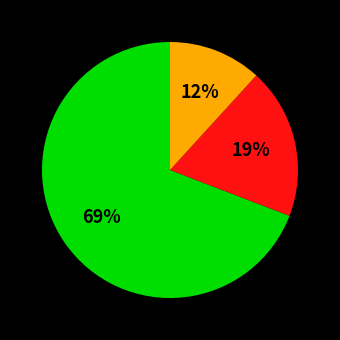

Does any single category account for the majority?

Yes